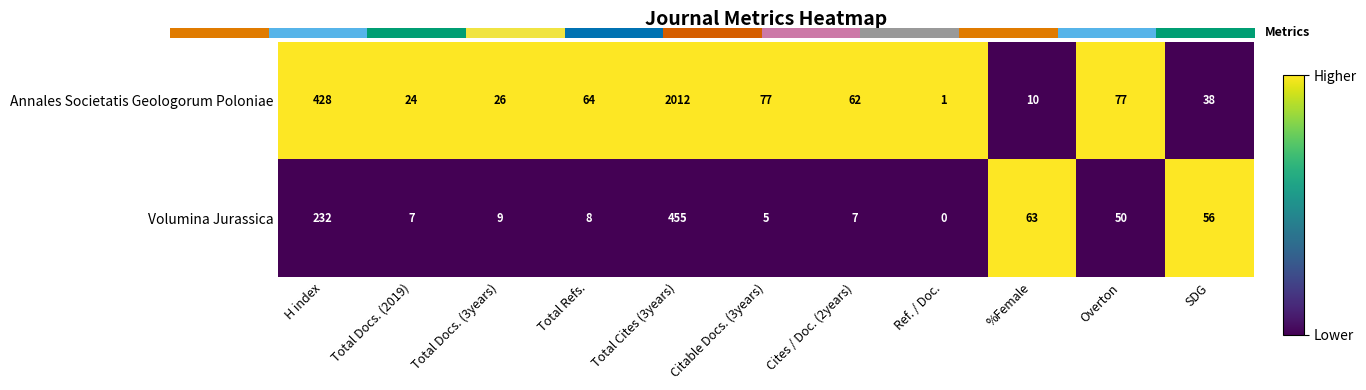

Read the Annales Societatis Geologorum Poloniae value at Citable Docs. (3years).

77